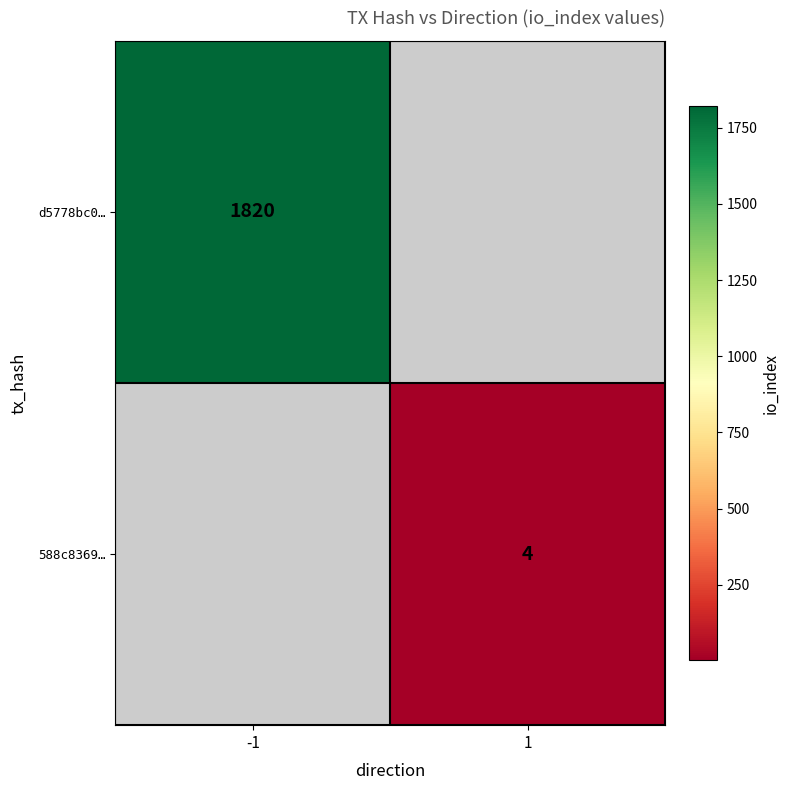

What is the greatest value displayed?

1820.0